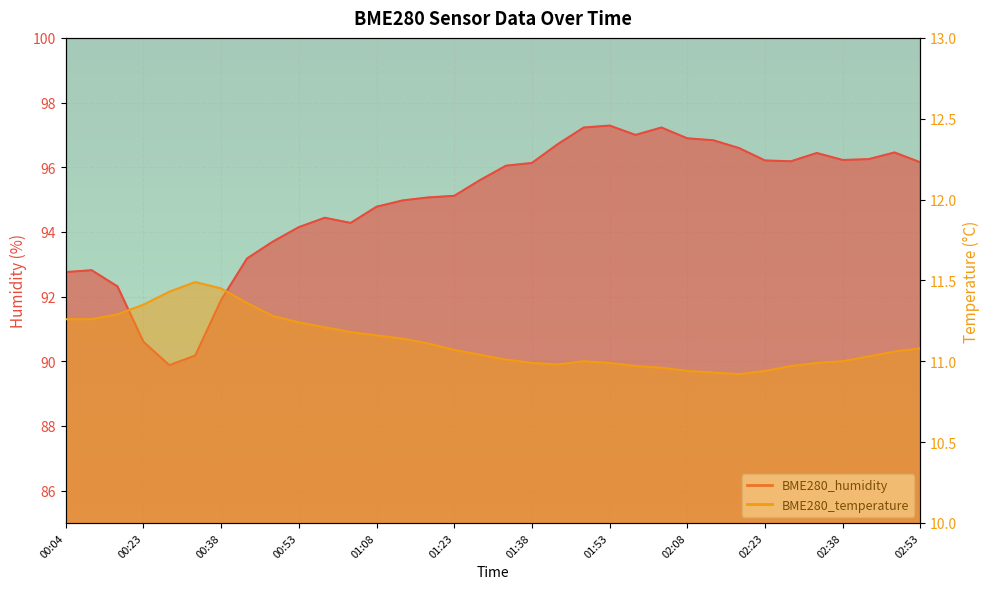

True or false: BME280_temperature and BME280_humidity intersect in this chart.

False